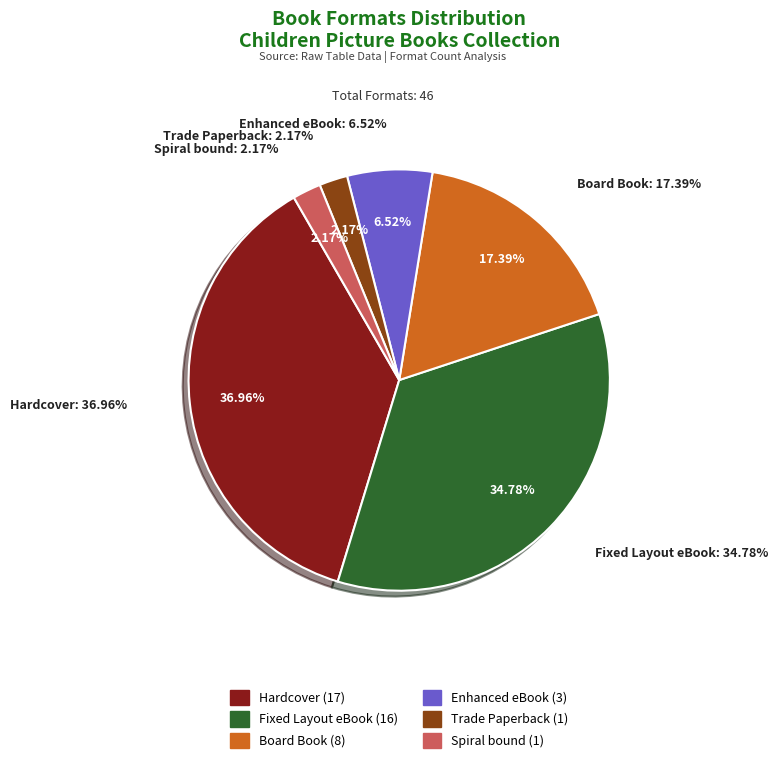

To the nearest percent, what percentage of the pie is Board Book?

17%